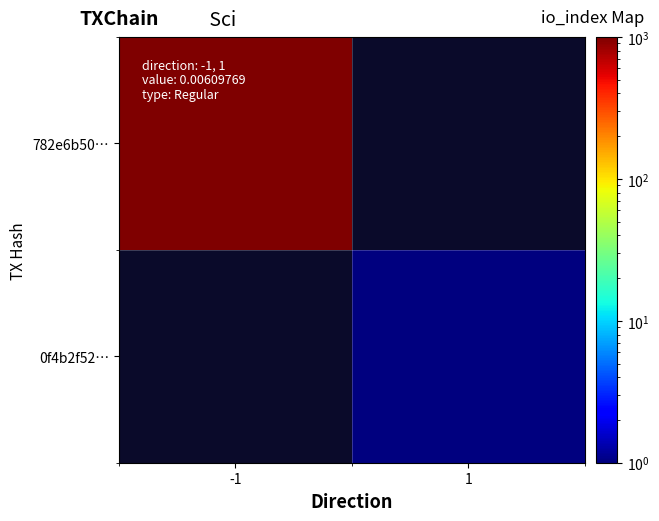

Which label corresponds to the smallest value in the chart?

1